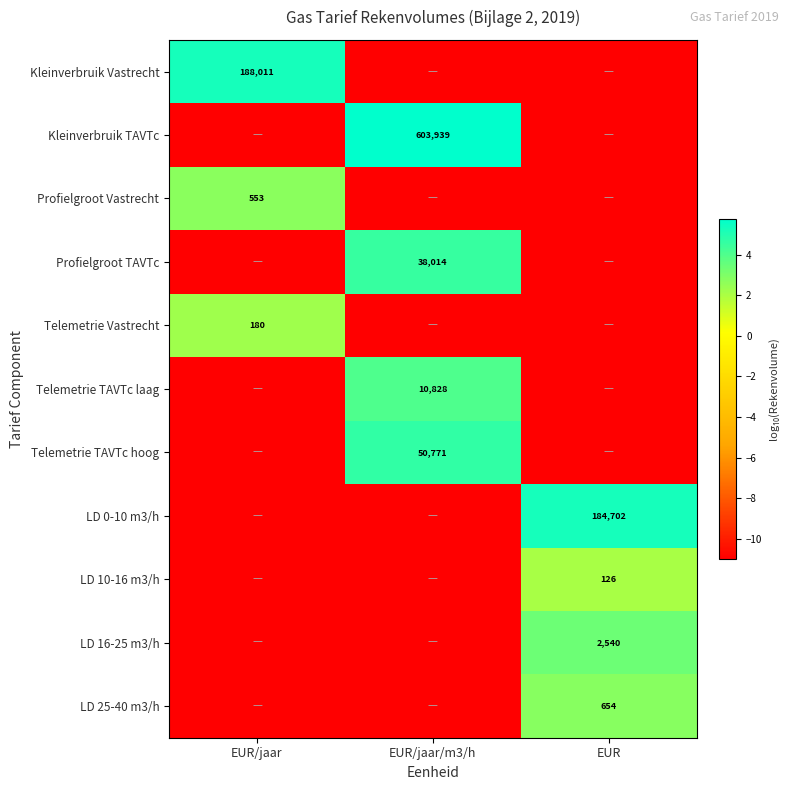

The value of Telemetrie TAVTc laag at EUR/jaar/m3/h is 5041. True or false?

False